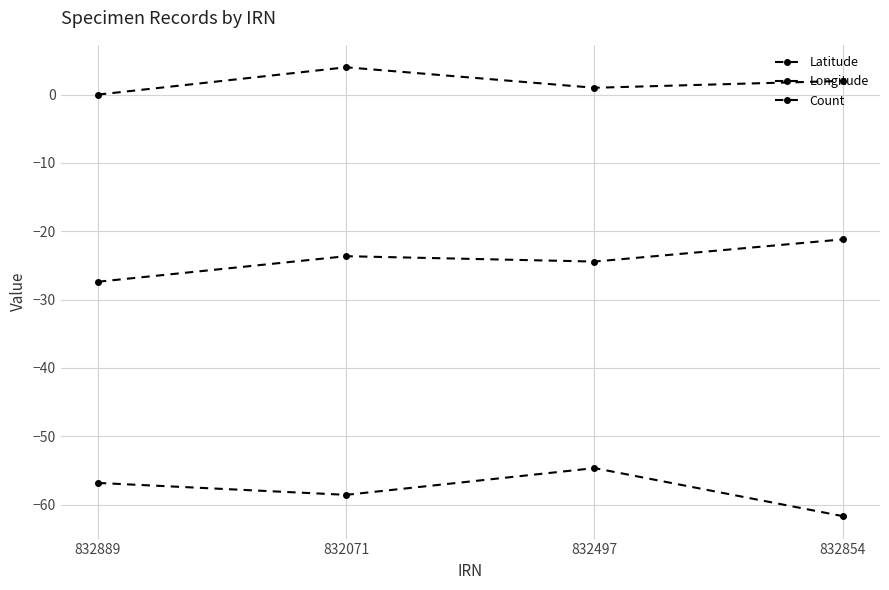

The value of Latitude at 832889 is -27.4. True or false?

True